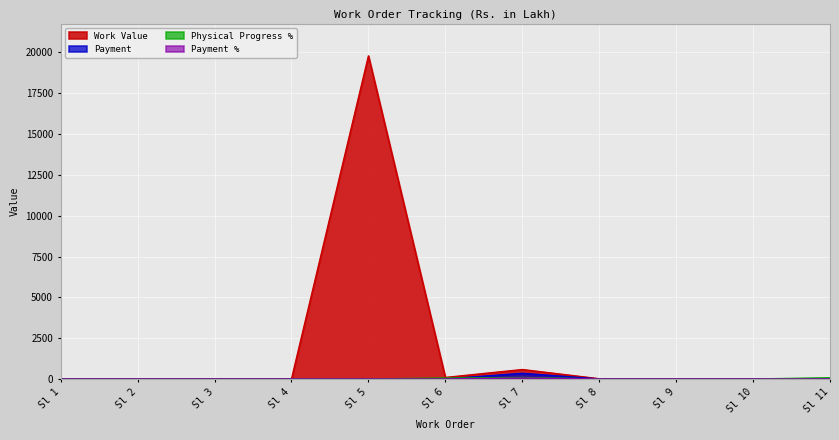

Which series has the largest range (max minus min)?

Work Value